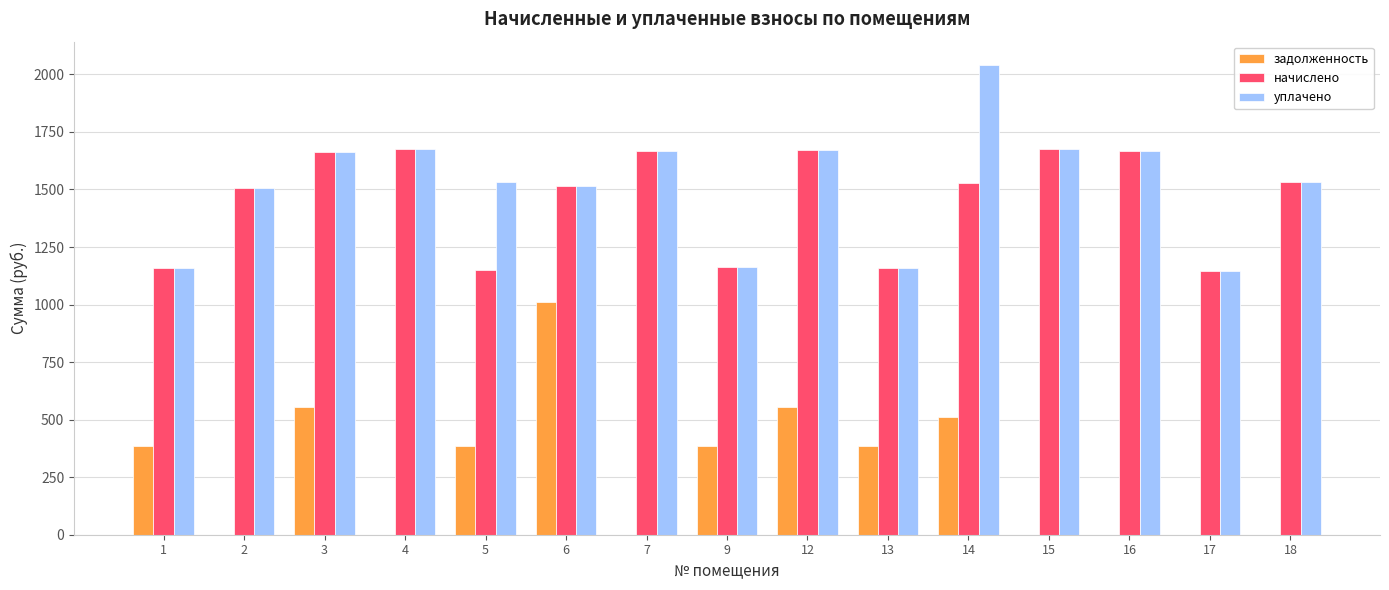

What is the sum of all задолженность values?

4173.7